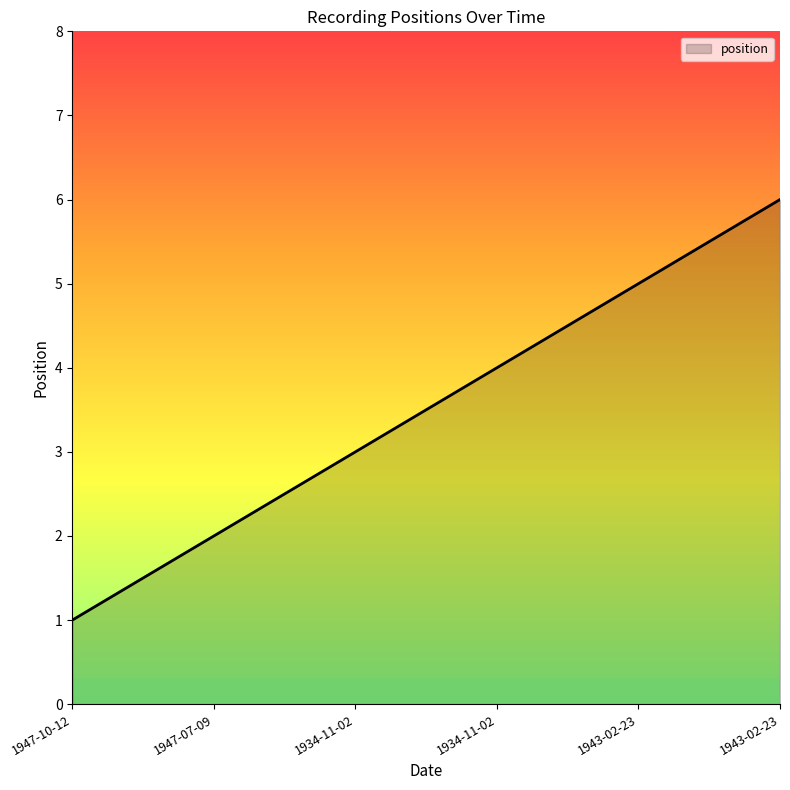

How many lines are shown in the chart?

1